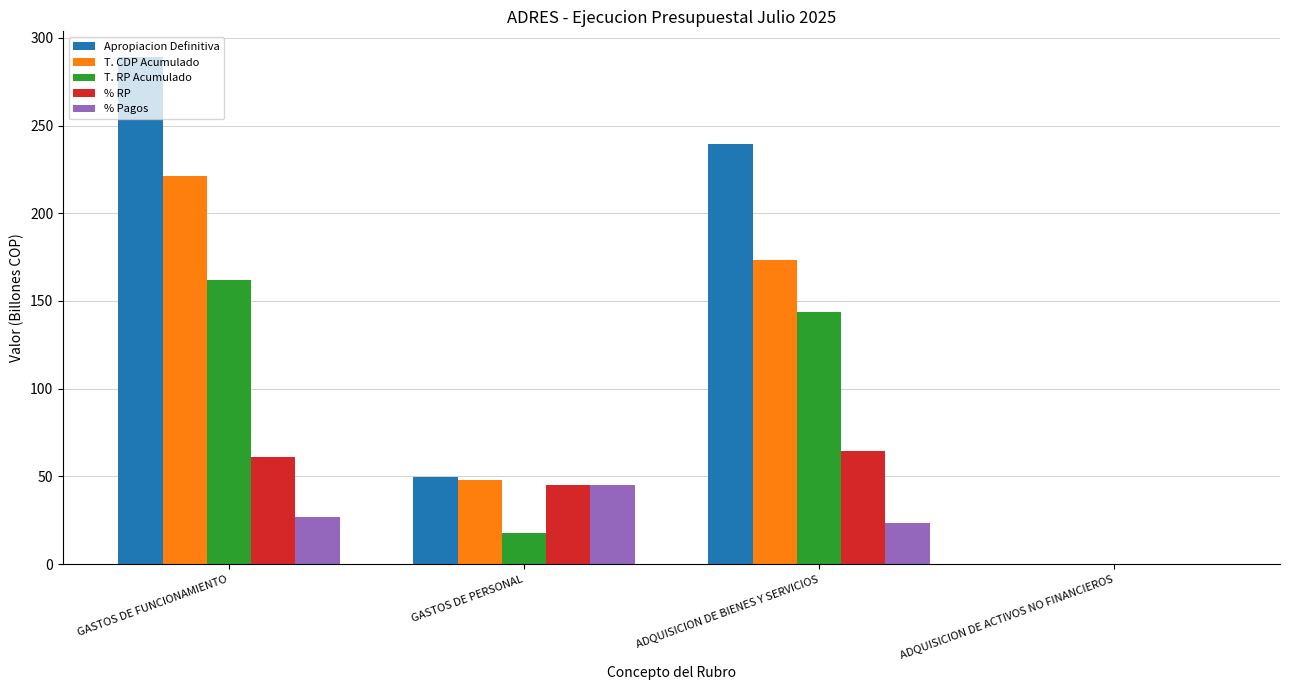

At which category does the chart reach its peak across all series?

GASTOS DE FUNCIONAMIENTO